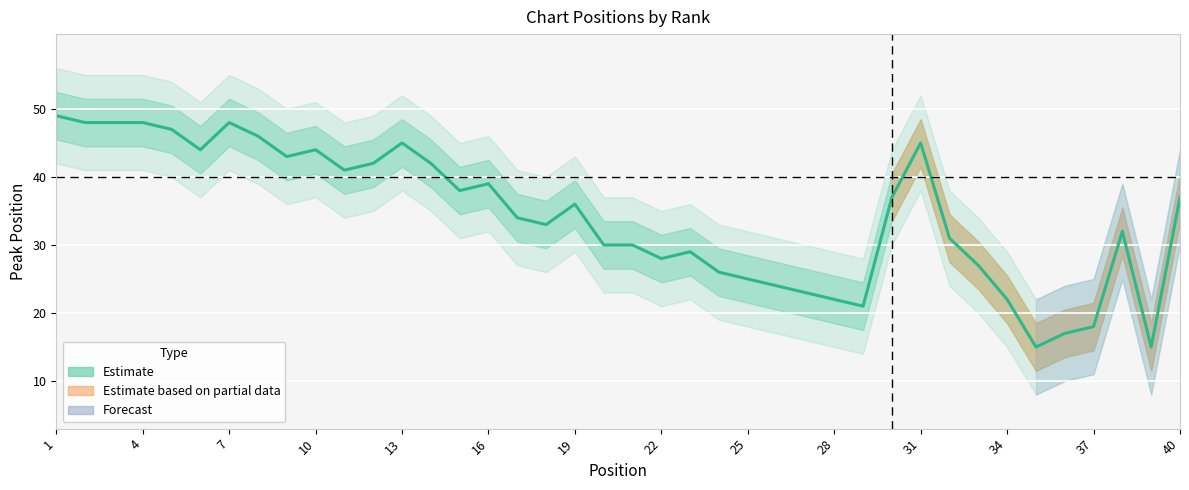

How many data points are less than 36?

20